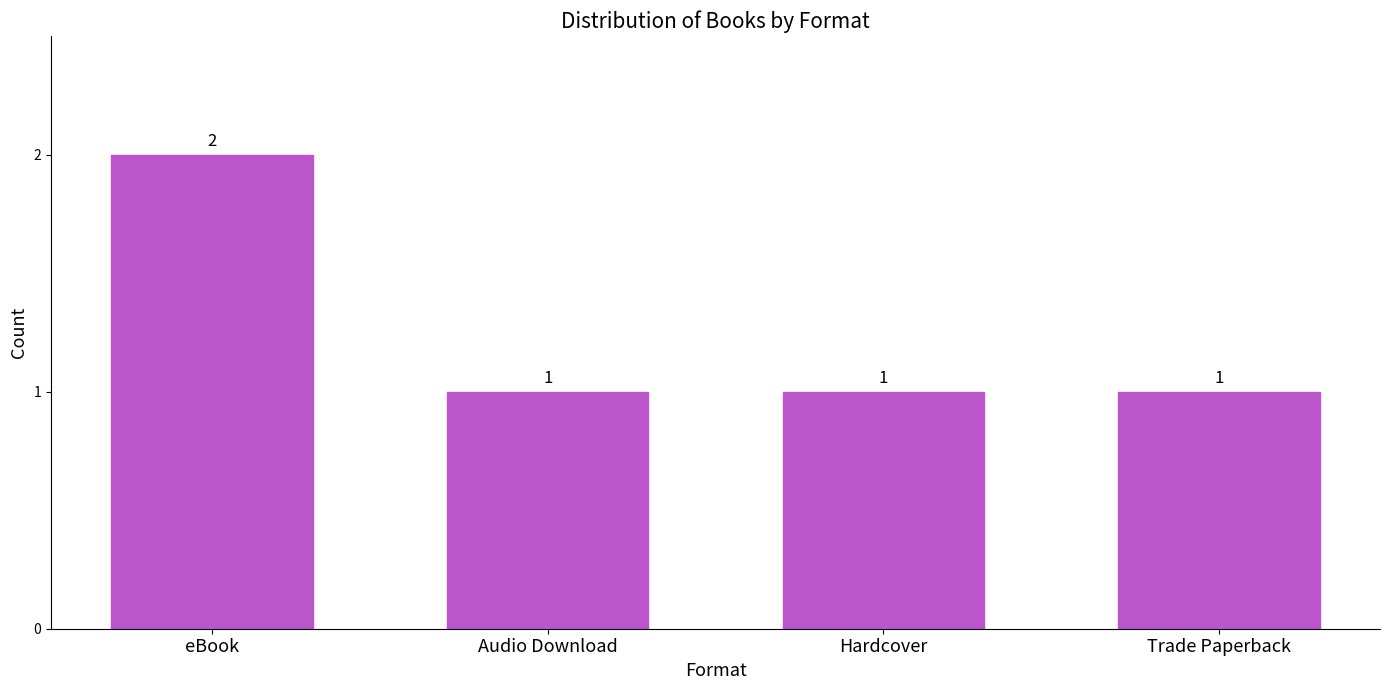

How many distinct data groups are displayed?

1